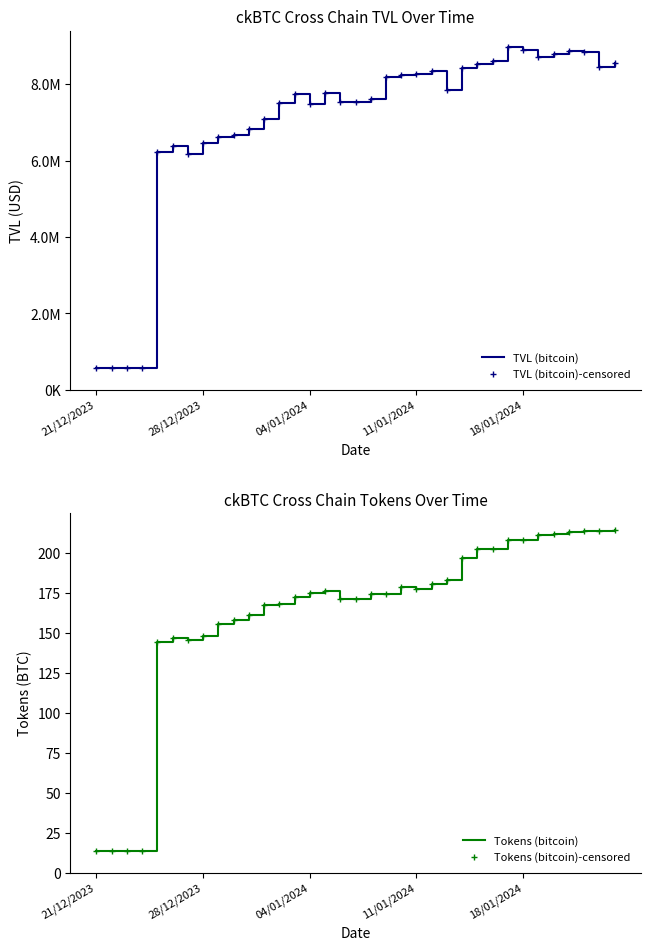

True or false: Tokens (bitcoin)-censored and TVL (bitcoin) cross at least once.

False